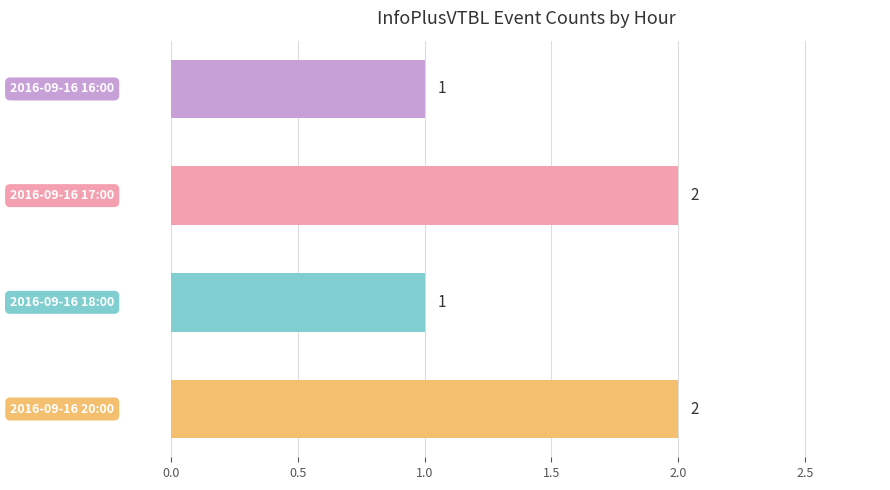

What is the value of the 2nd bar from the top?

2